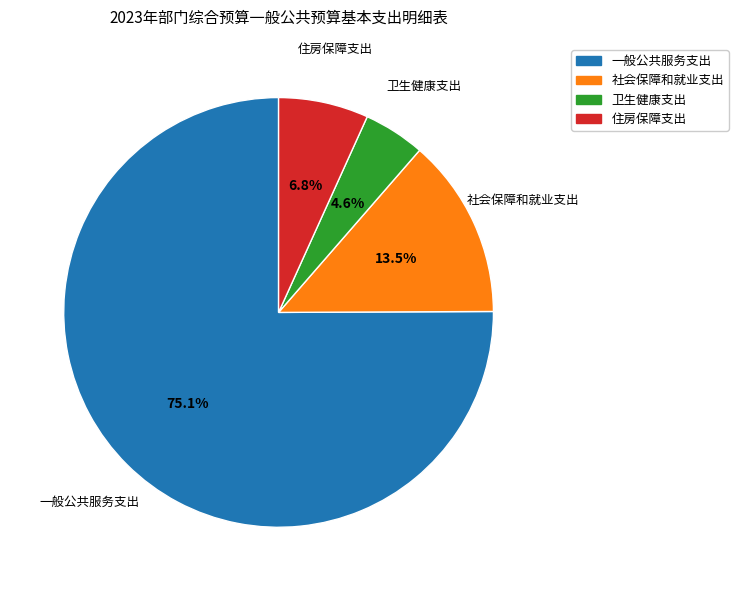

Rank the categories by value from highest to lowest.

一般公共服务支出, 社会保障和就业支出, 住房保障支出, 卫生健康支出